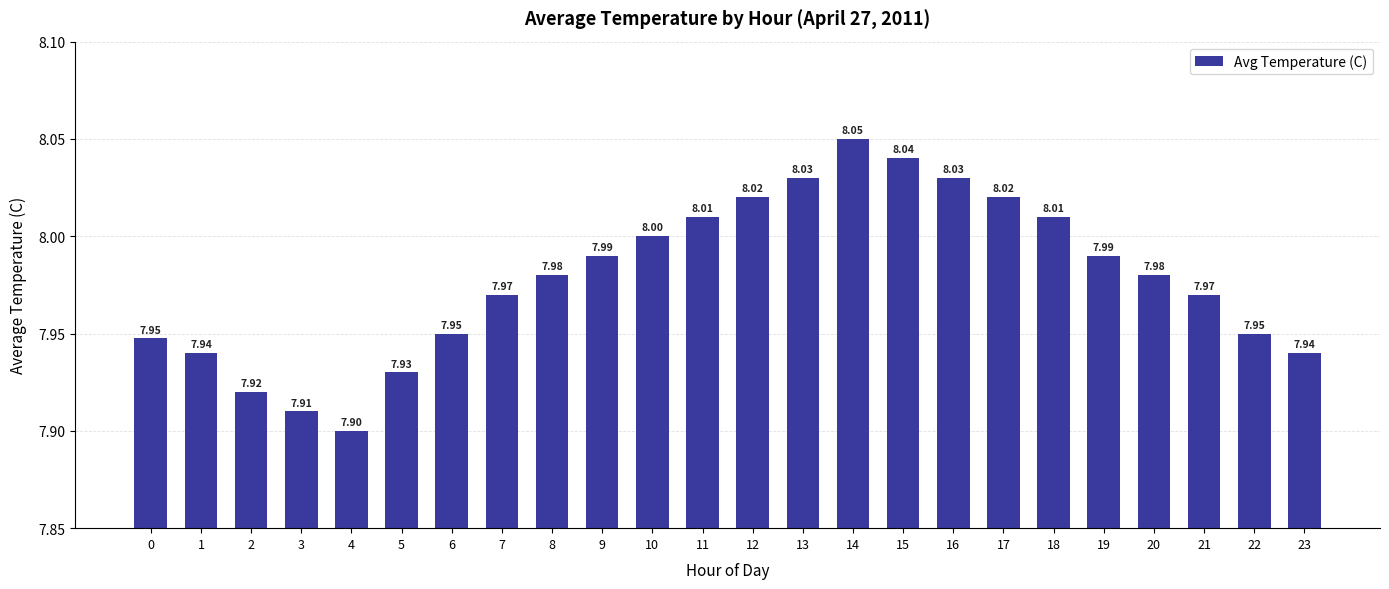

Where is the data nearest to the value 7?

4